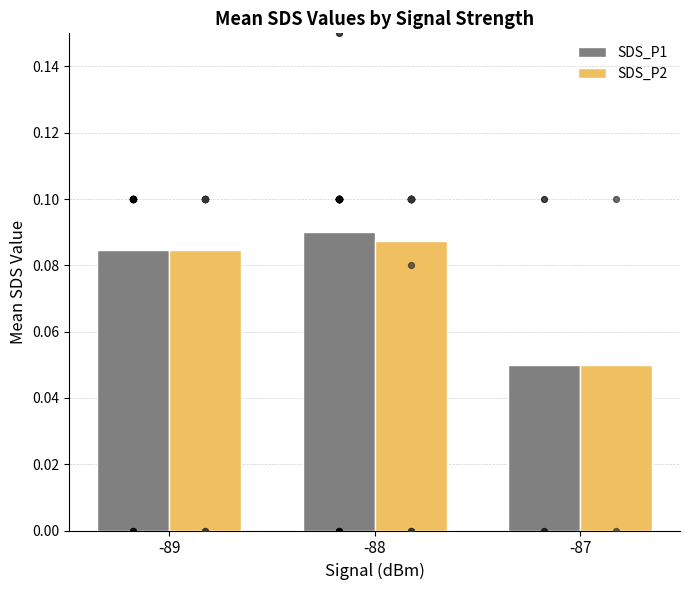

Which series contains the highest Y value?

SDS_P1